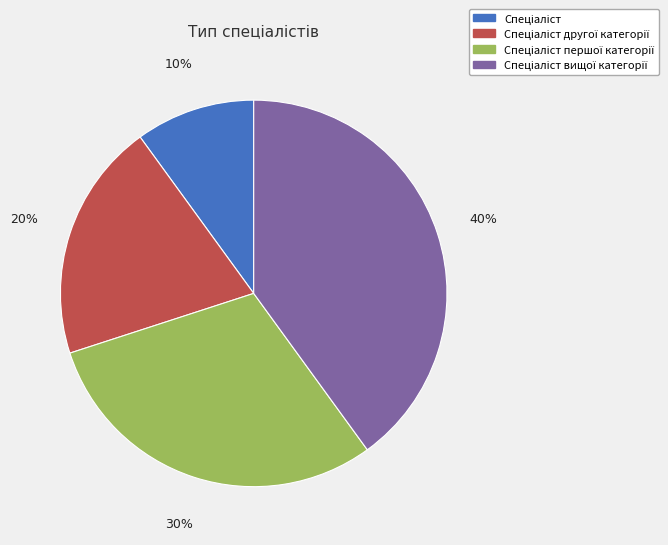

To the nearest percent, what is the average slice percentage?

25%